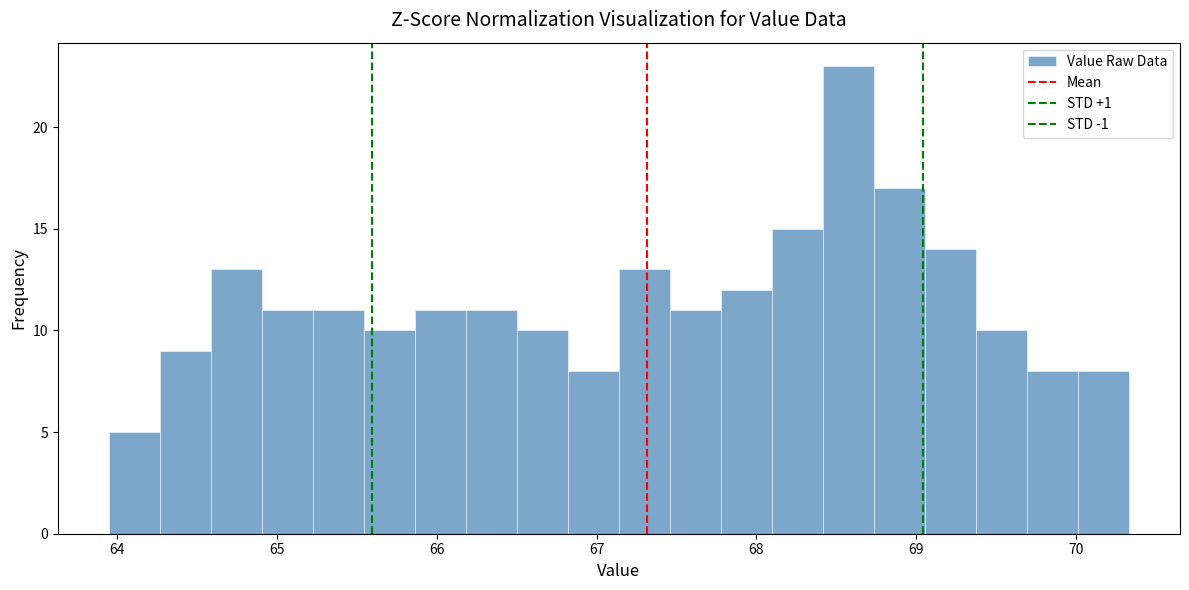

Read against the x-axis, roughly where is the centre of the tallest bar?

68.6